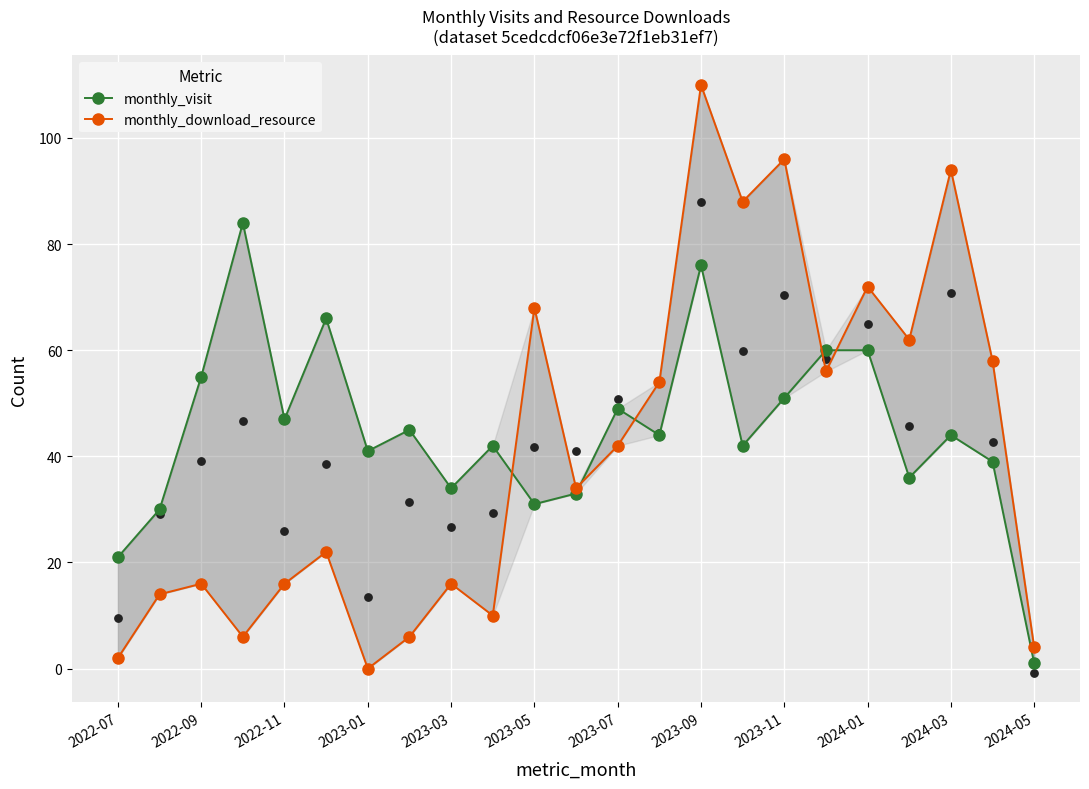

Which series has the largest total across all categories?

monthly_visit